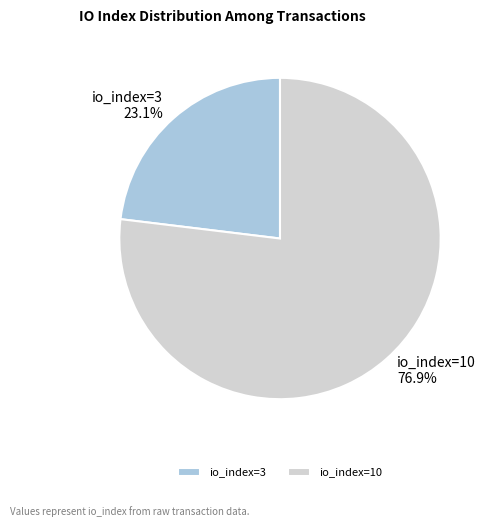

Which has a higher value, io_index=3 or io_index=10?

io_index=10